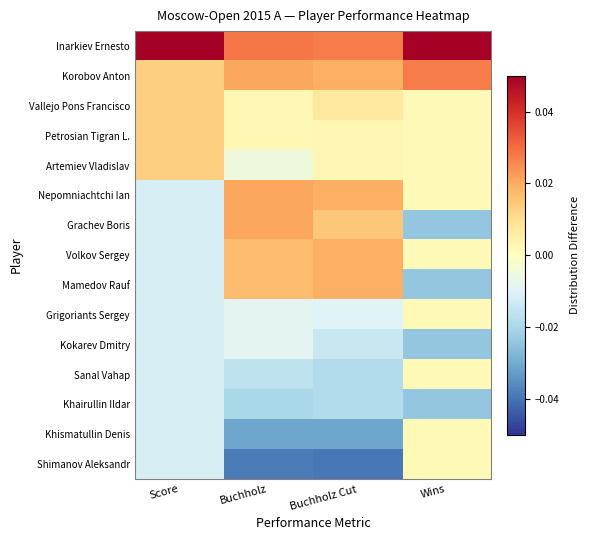

At which category does the chart reach its peak across all series?

Score